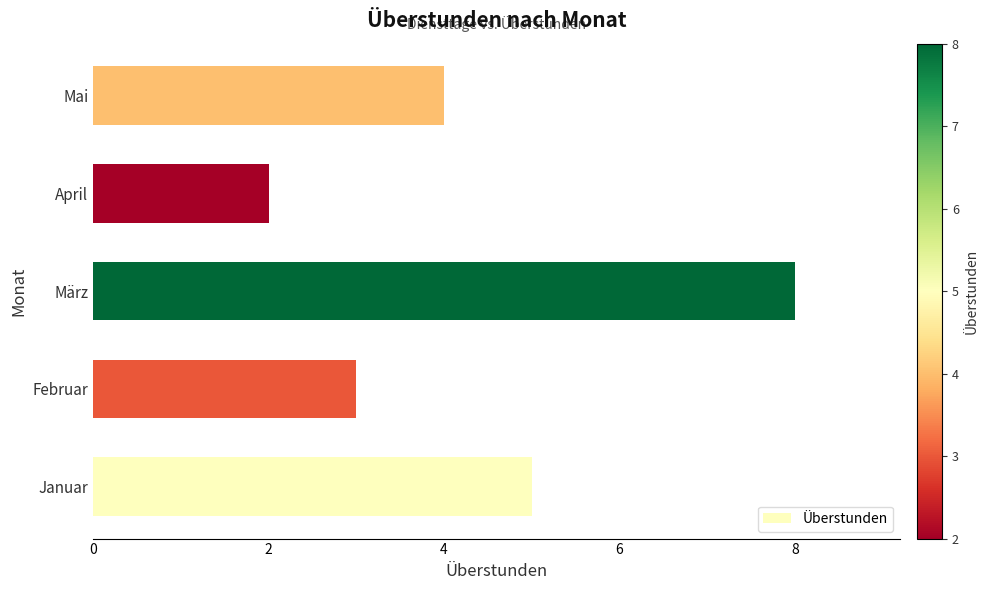

Reading bottom to top, transcribe all the data shown in this chart.

Januar=5	Februar=3	März=8	April=2	Mai=4